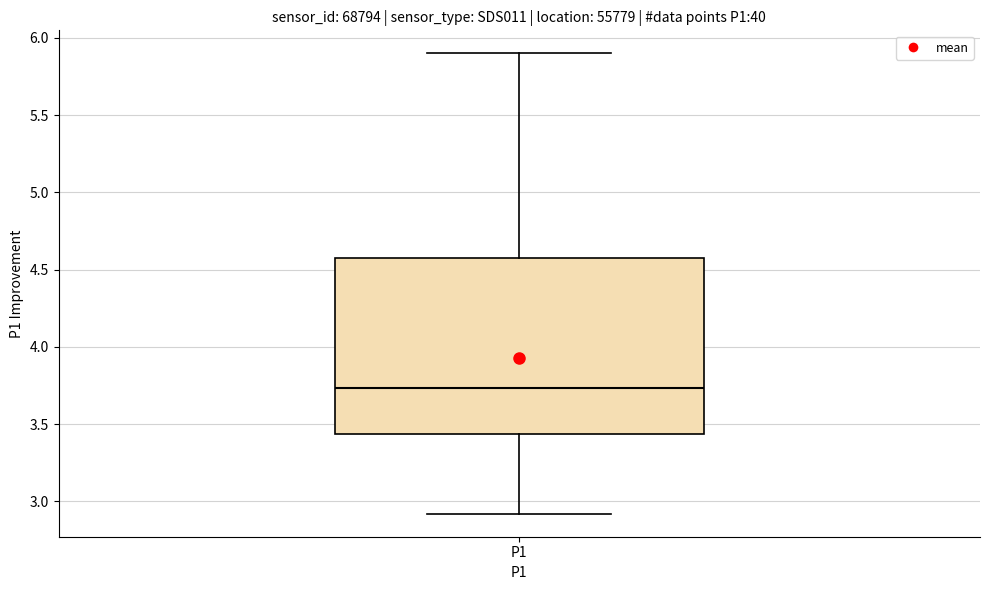

Where does the median line of the box for P1 sit on the y-axis? The values are not printed on the chart, so give them approximately, as read against the axis.

3.75